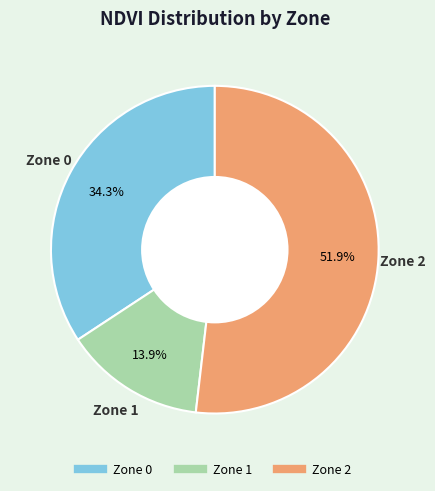

True or false: Zone 2 accounts for 52% of the total.

True